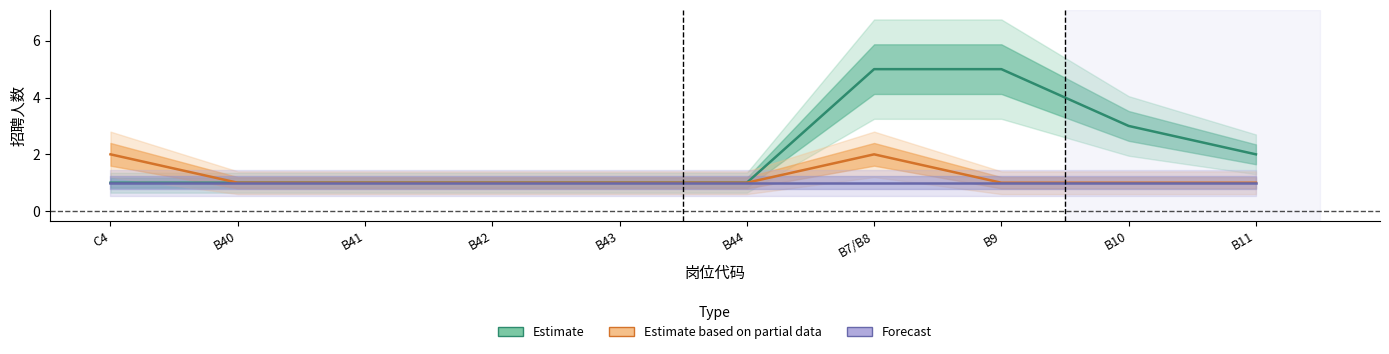

True or false: Forecast and Estimate intersect in this chart.

False